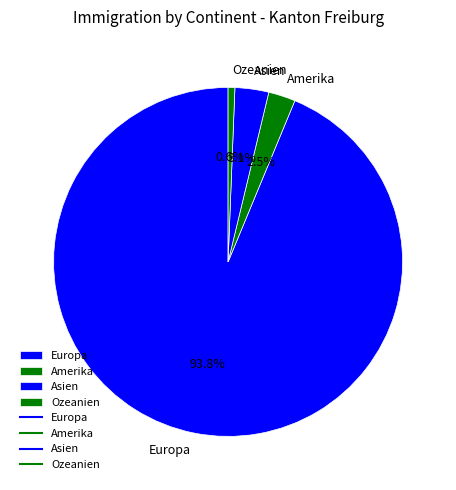

Is there a majority slice in this chart?

Yes